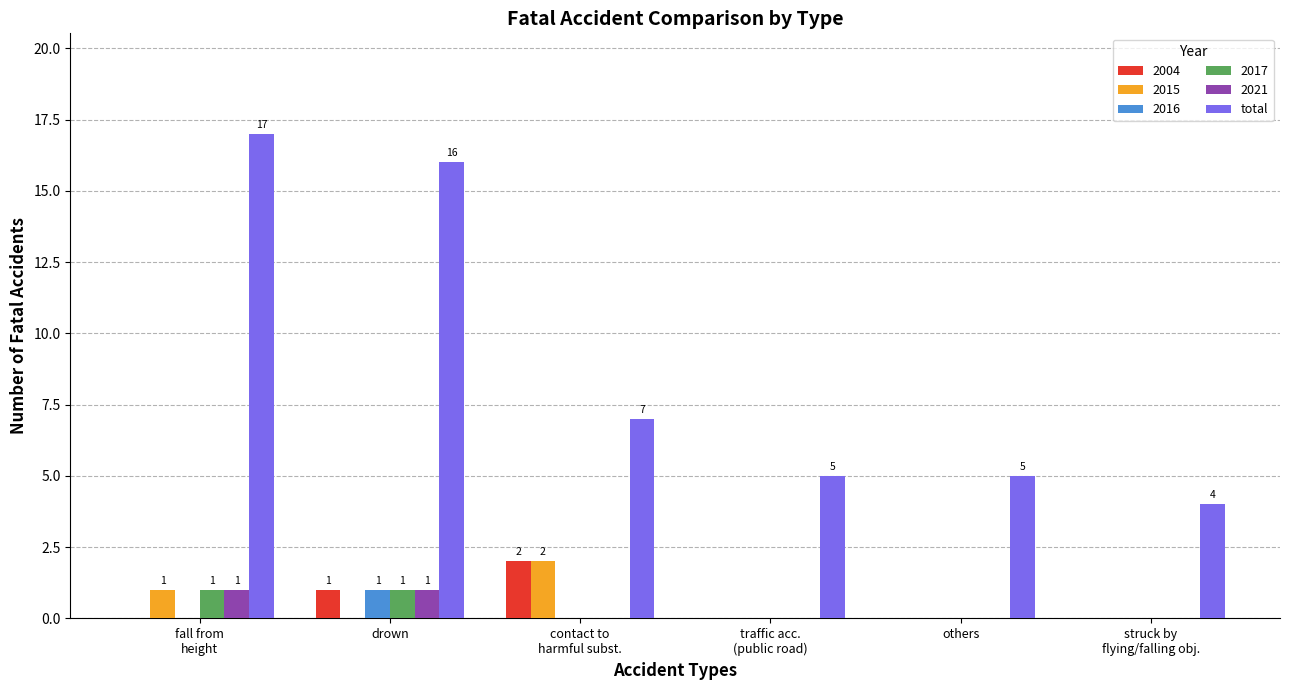

Which series has the largest total across all categories?

total